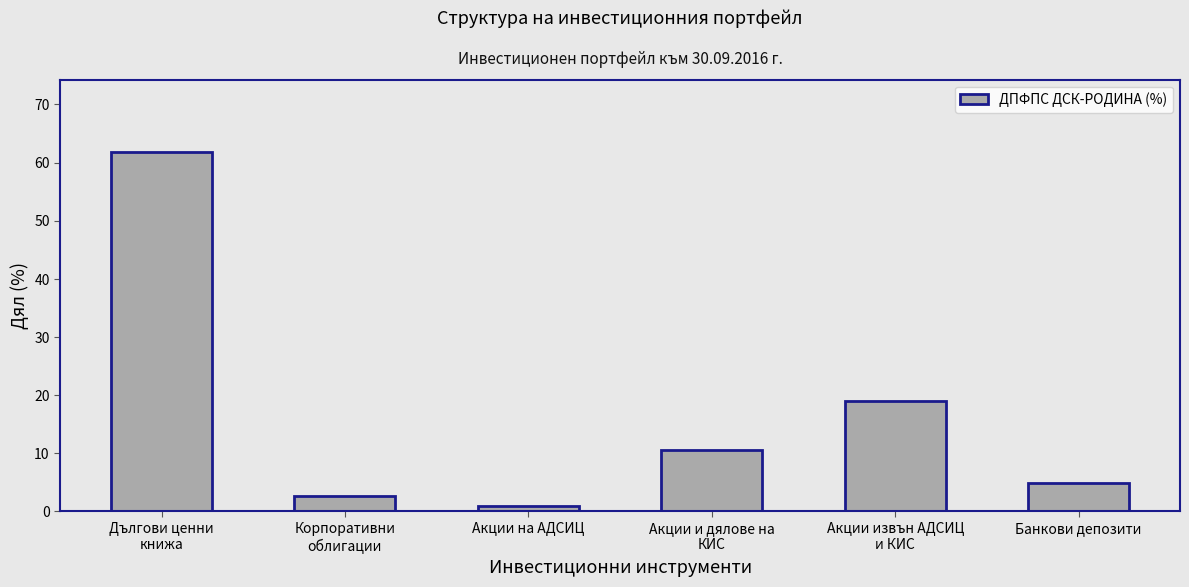

What is the label of the 4th bar from the right?

Акции на АДСИЦ